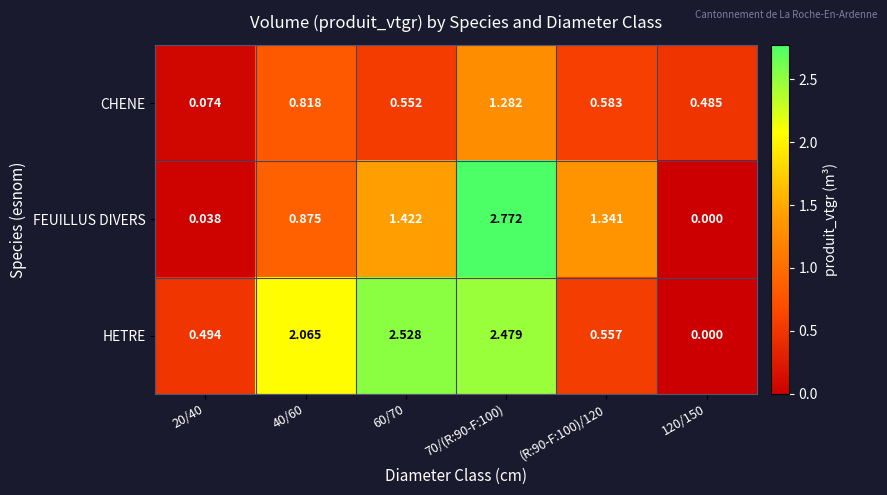

Is the value of FEUILLUS DIVERS at 60/70 greater than the value of HETRE at 20/40?

Yes